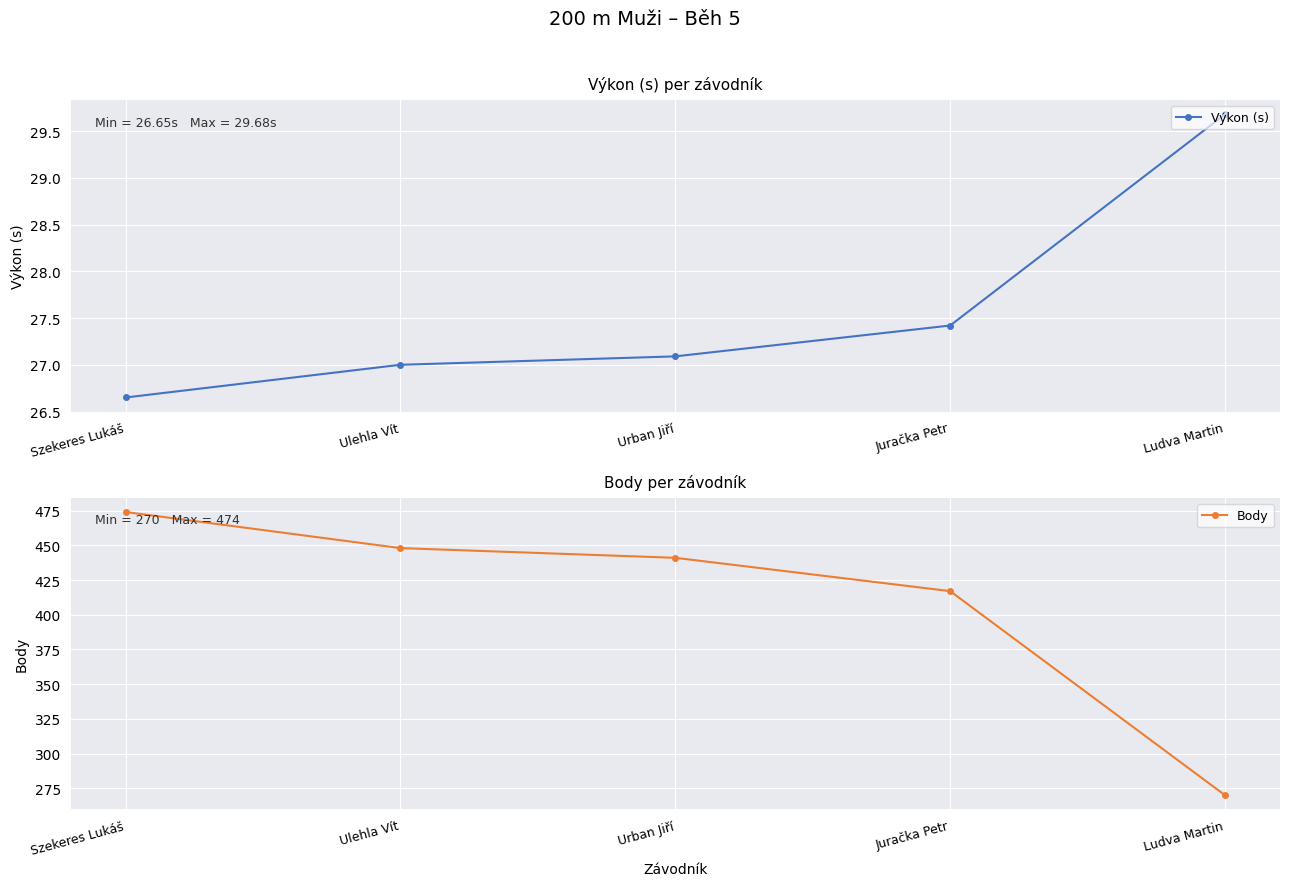

Is this an area chart (filled region under the line)?

No